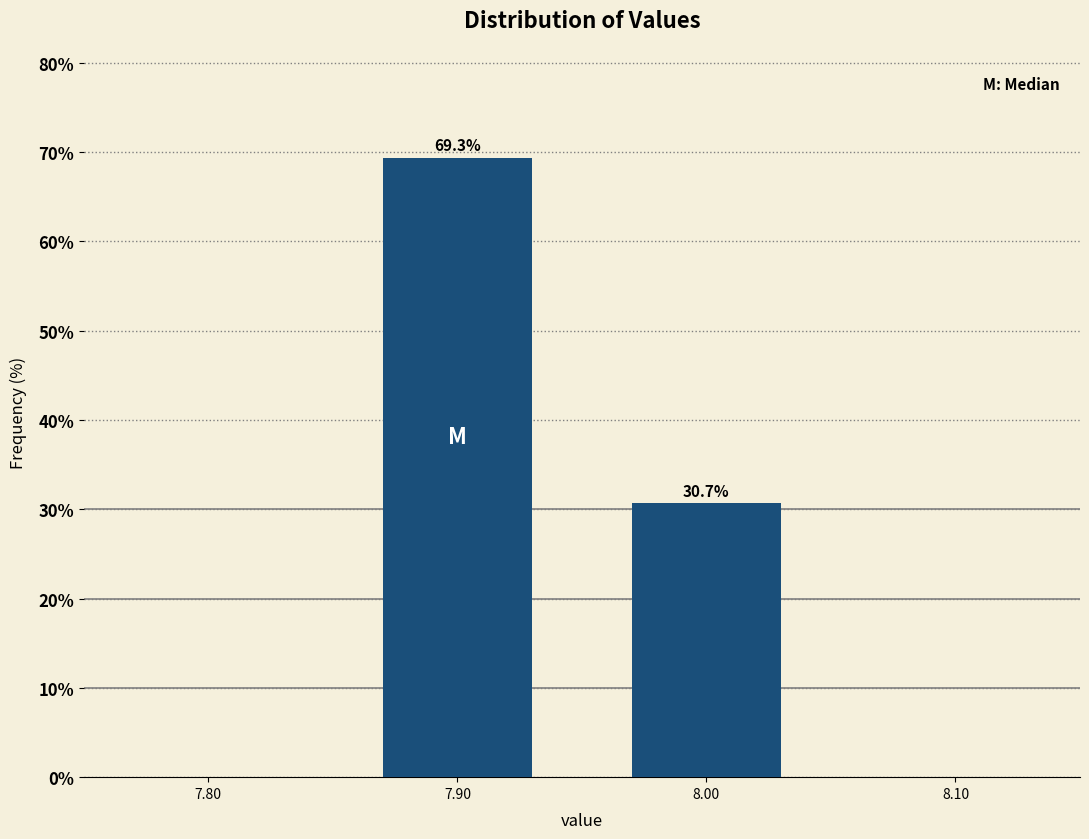

Reading left to right, transcribe all the data shown in this chart.

69.3	30.7